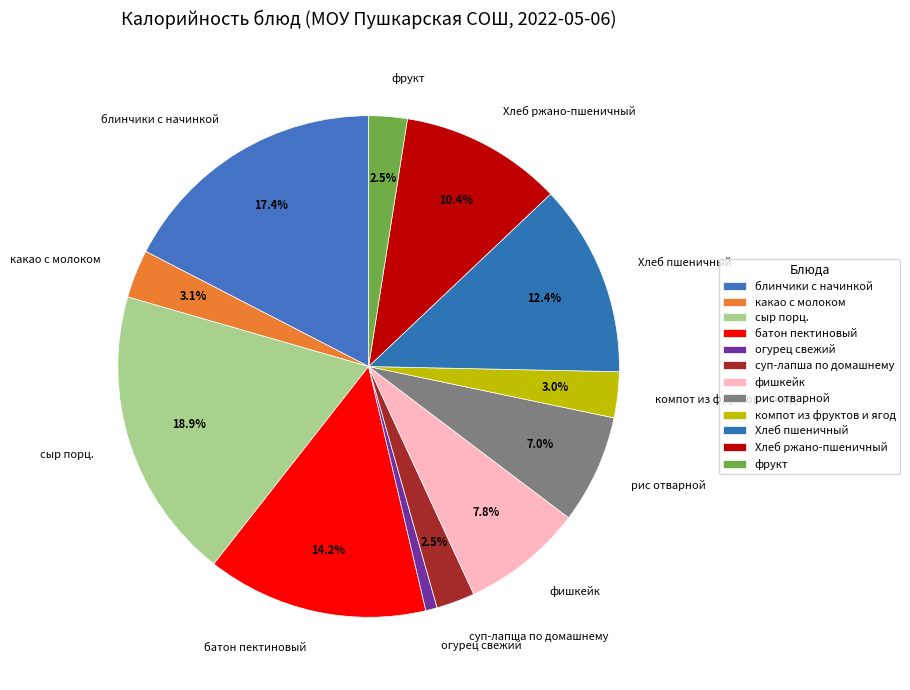

What portion of the pie excludes сыр порц.?

81.1%